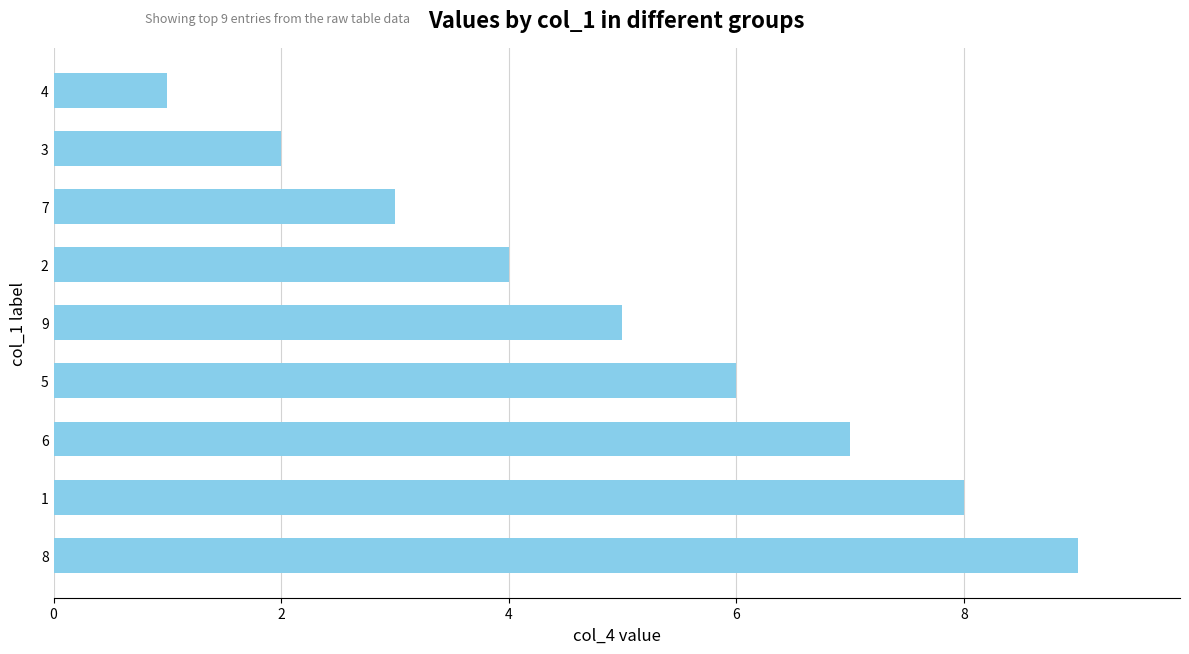

Rank the categories by value from lowest to highest.

4, 3, 7, 2, 9, 5, 6, 1, 8